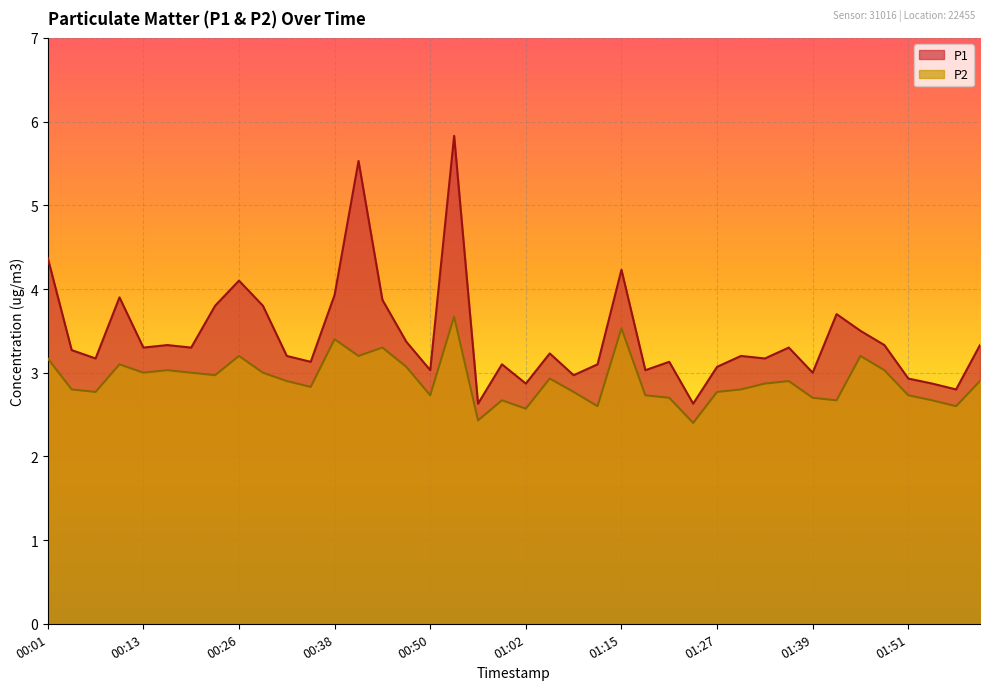

Is the value of P2 at 00:16 greater than the value of P1 at 00:16?

No